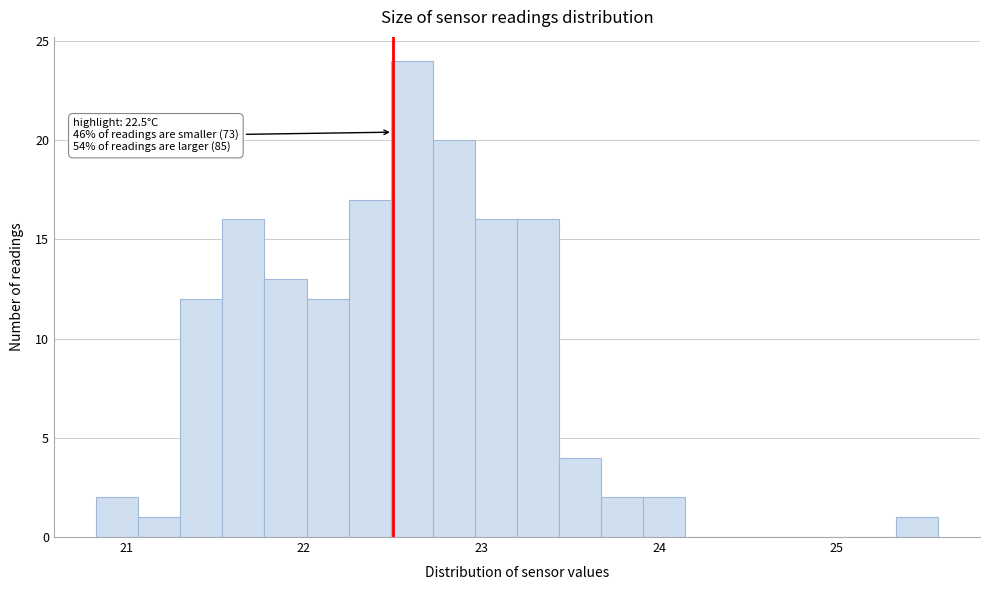

Around what value on the x-axis is the tallest bar? Give the approximate position of its centre, as read against the axis.

22.6